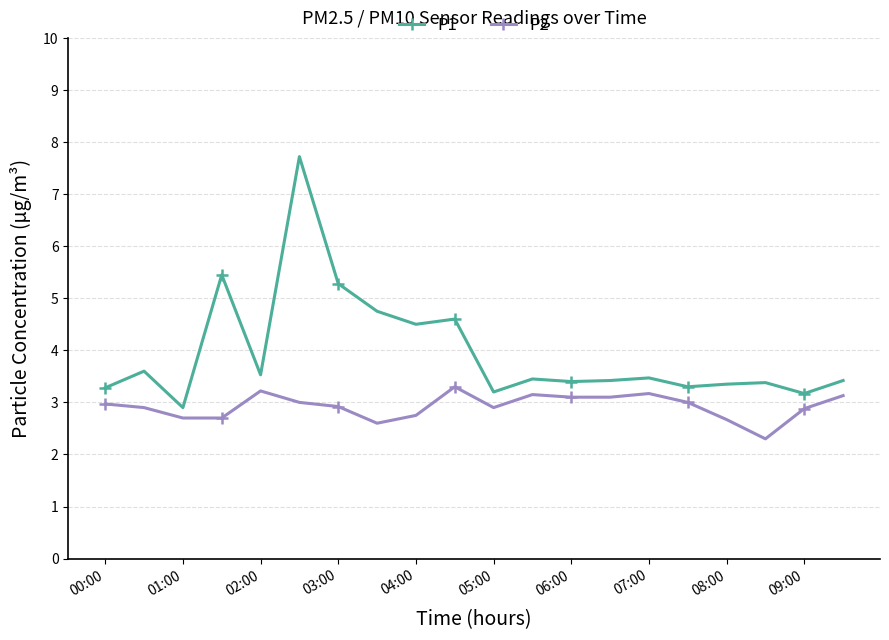

What is the sum of all P2 values?

58.5